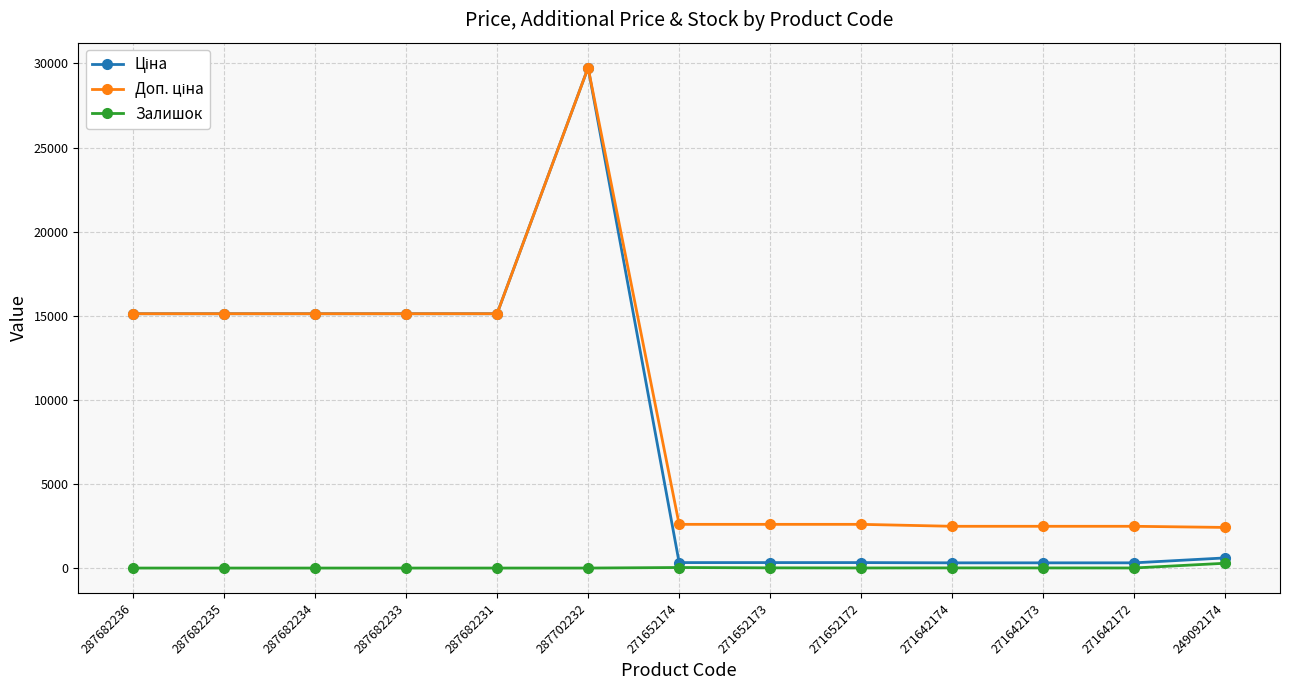

True or false: Залишок has a value of 32.0 at 271652174.

True